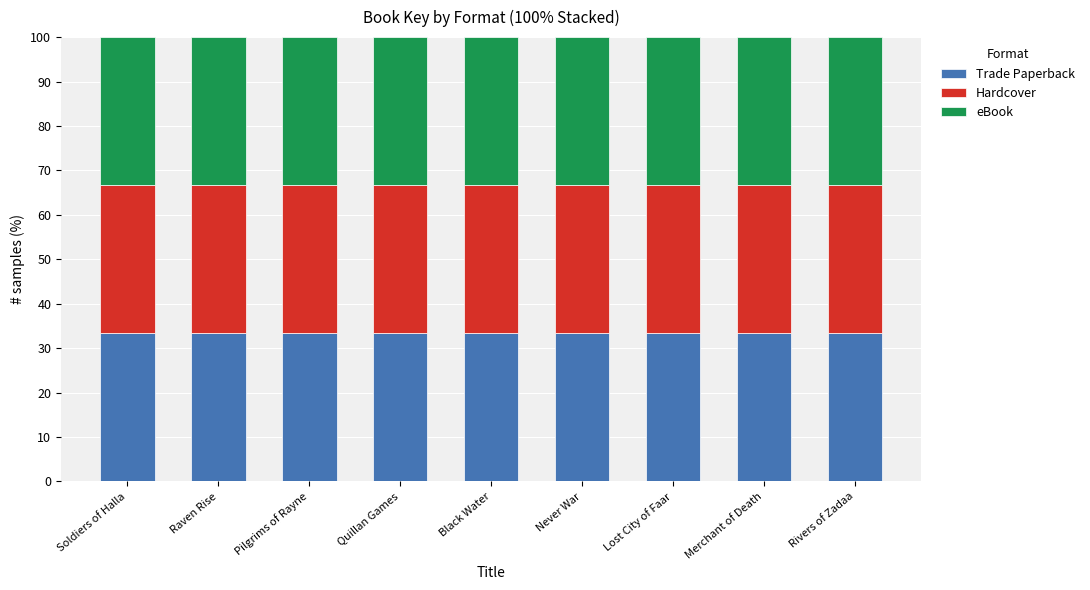

How many distinct data groups are displayed?

3